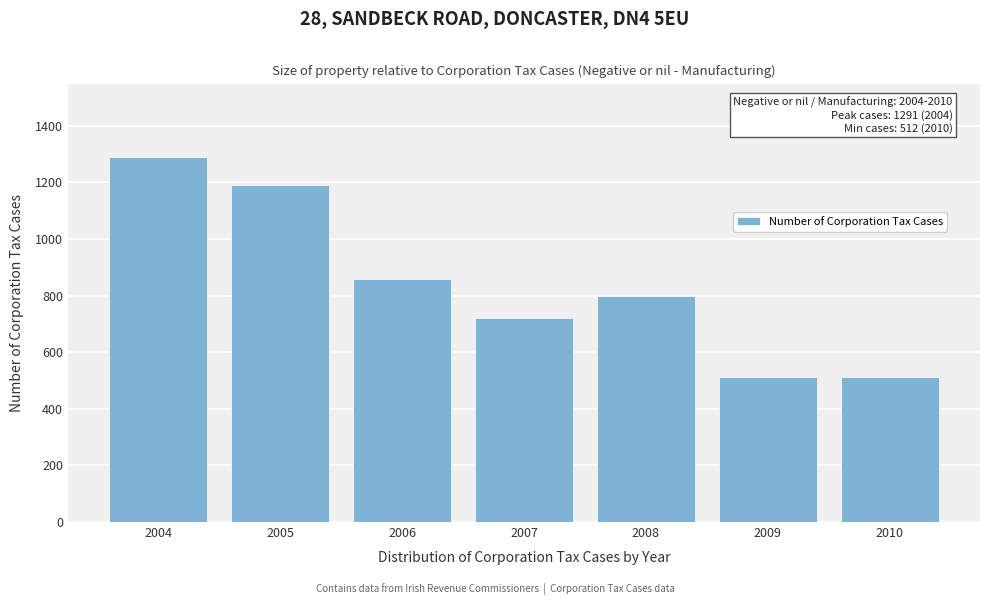

What is the value of the 1st bar from the left?

1291